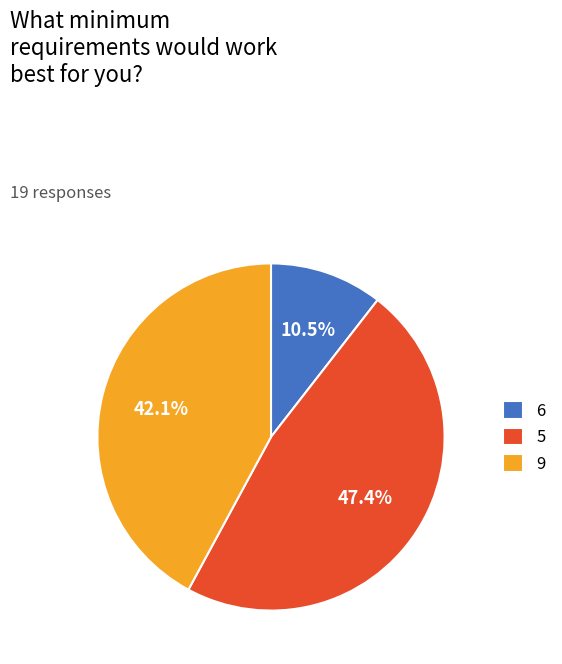

Does any single category account for the majority?

No